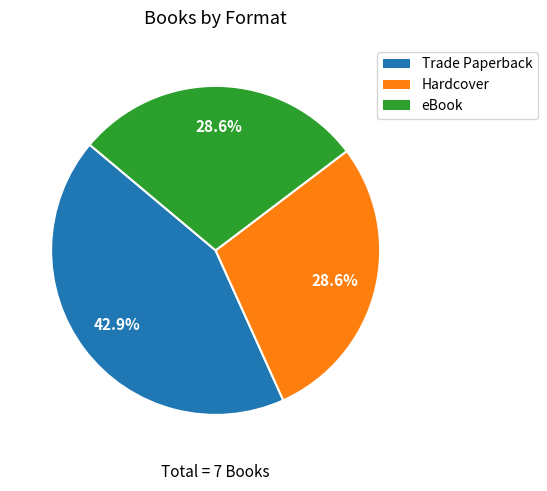

Combined, do Trade Paperback and eBook account for over 50%?

Yes